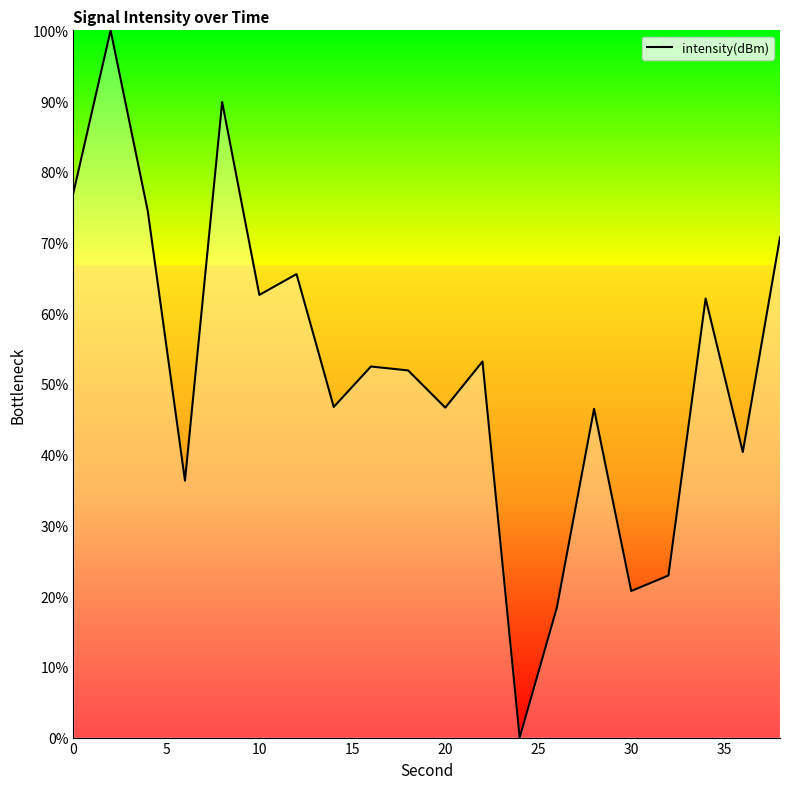

What is the difference between the maximum and minimum values?

100.0